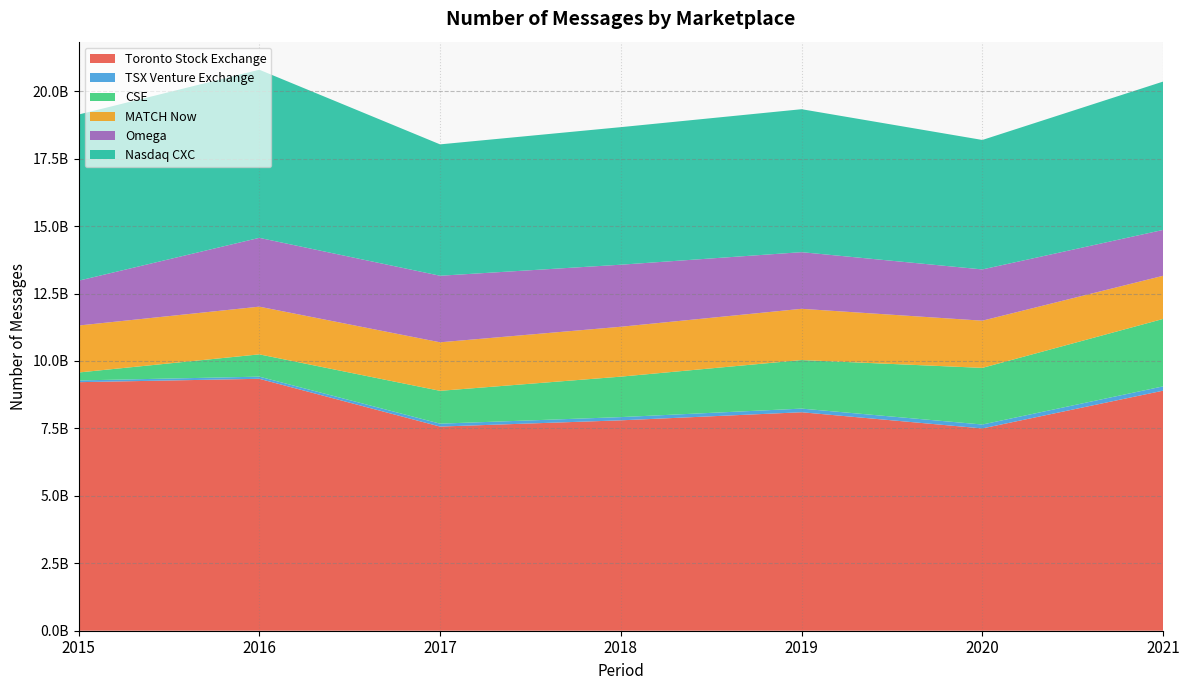

Reading left to right, transcribe all the data shown in this chart.

Toronto Stock Exchange: 9214947925.9	9339978321.5	7568851290.0	7800000000.0	8100000000.0	7500000000.0	8900000000.0
TSX Venture Exchange: 63536050.5	79774101.0	108139865.0	120000000.0	135000000.0	145000000.0	160000000.0
CSE: 295195541.5	826400000.0	1217248885.0	1500000000.0	1800000000.0	2100000000.0	2500000000.0
MATCH Now: 1741254625.0	1768774906.0	1799228536.0	1850000000.0	1900000000.0	1750000000.0	1600000000.0
Omega: 1661903861.0	2550678635.0	2467410100.0	2300000000.0	2100000000.0	1900000000.0	1700000000.0
Nasdaq CXC: 6160073326.0	6233615402.0	4870739722.0	5100000000.0	5300000000.0	4800000000.0	5500000000.0